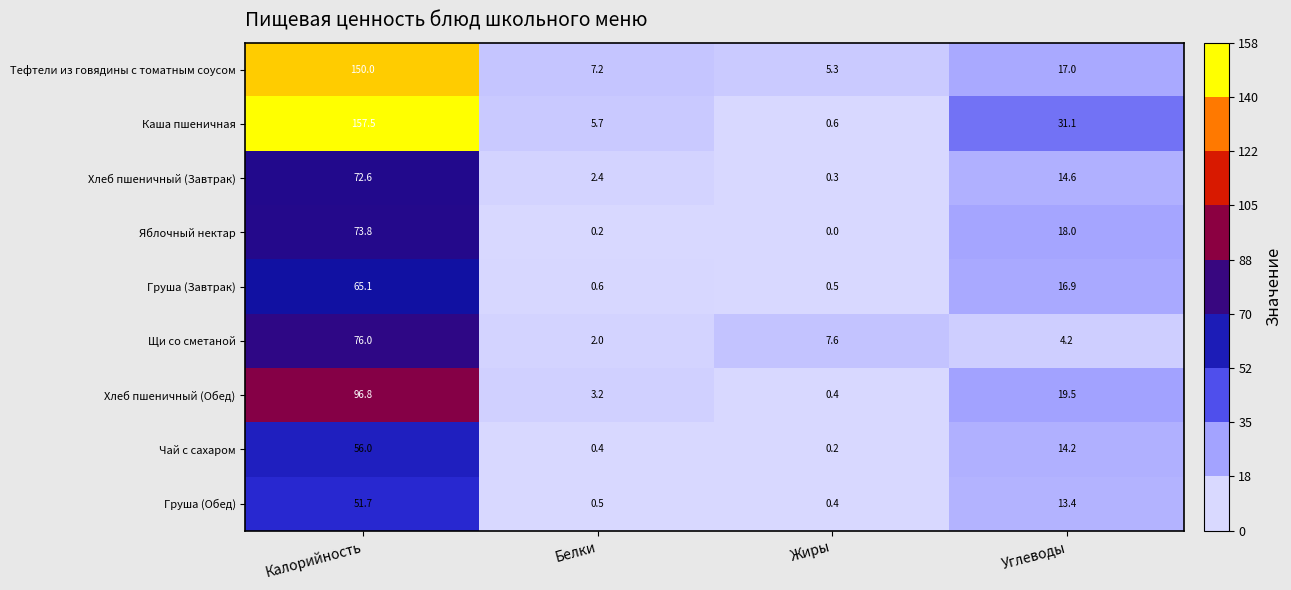

Rank the series at Калорийность from lowest to highest value.

Груша (Обед), Чай с сахаром, Груша (Завтрак), Хлеб пшеничный (Завтрак), Яблочный нектар, Щи со сметаной, Хлеб пшеничный (Обед), Тефтели из говядины с томатным соусом, Каша пшеничная